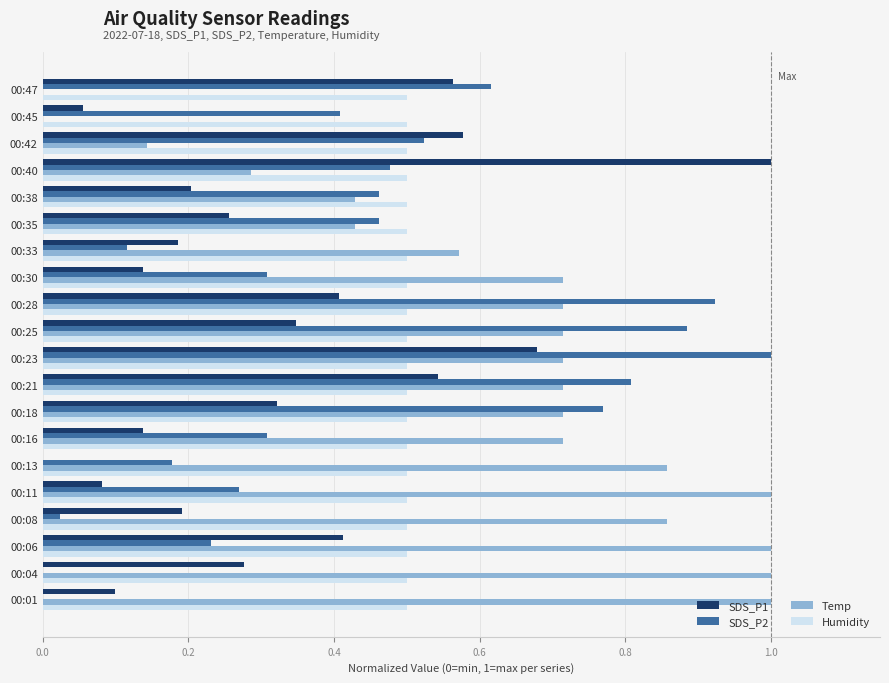

What is the sum of all Humidity values?

10.0